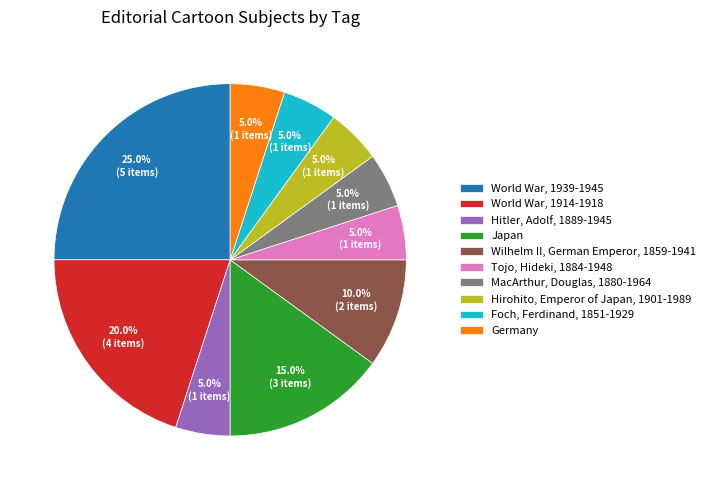

Is it true that World War, 1914-1918 is 12% of the pie?

False